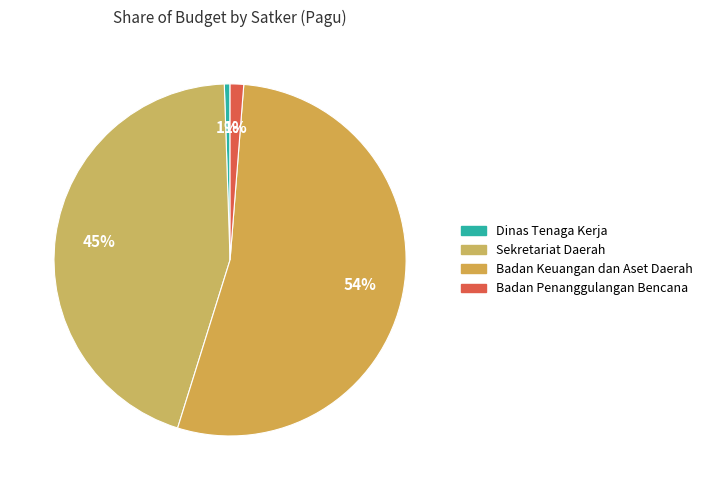

Does any single category account for the majority?

Yes